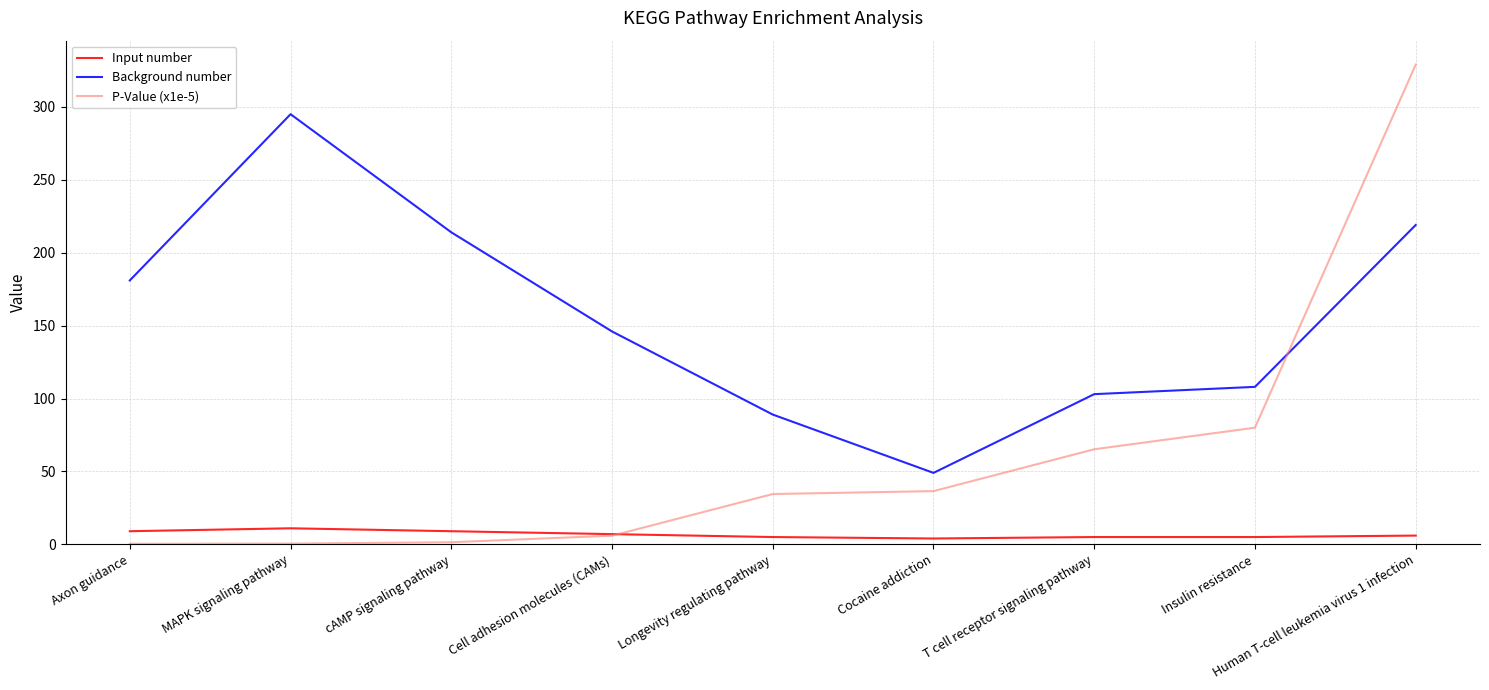

At which category is the sum across all series the highest?

Human T-cell leukemia virus 1 infection